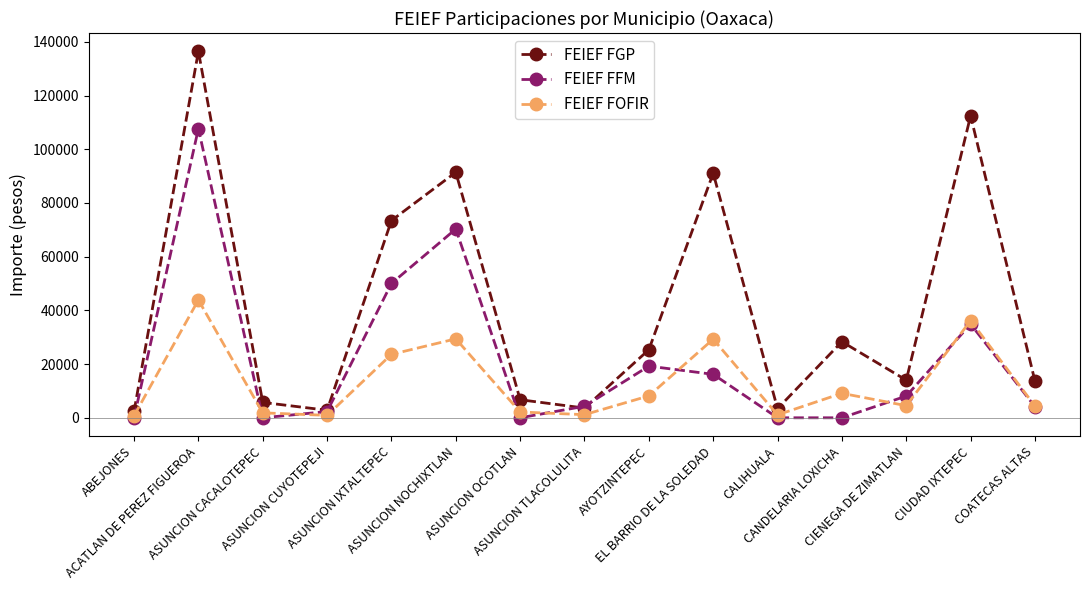

What are all the series names shown in the legend?

FEIEF FGP, FEIEF FFM, FEIEF FOFIR